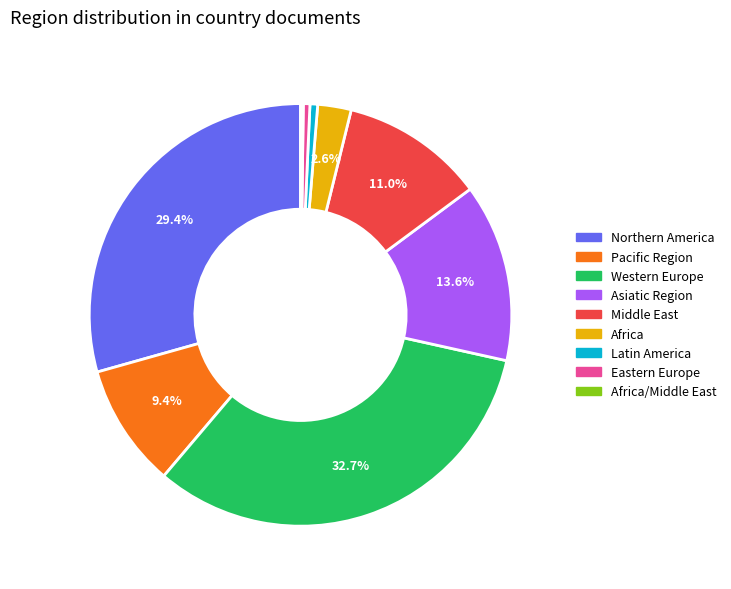

Does any single category account for the majority?

No